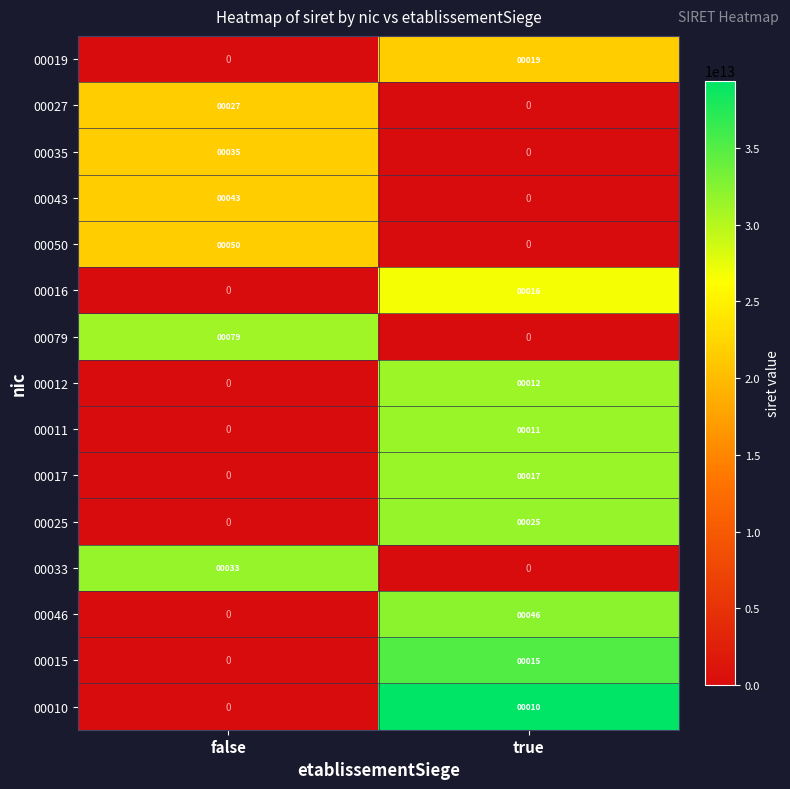

Which label corresponds to the largest value in the chart?

false